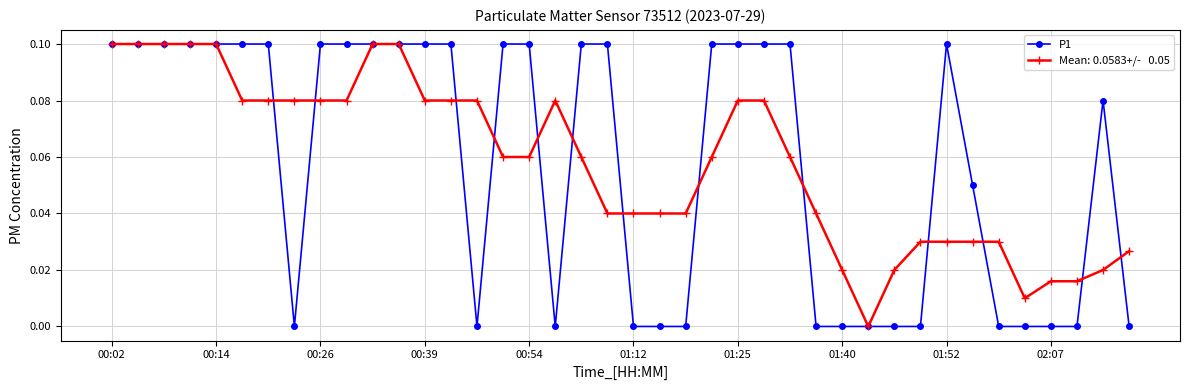

How many distinct data groups are displayed?

2